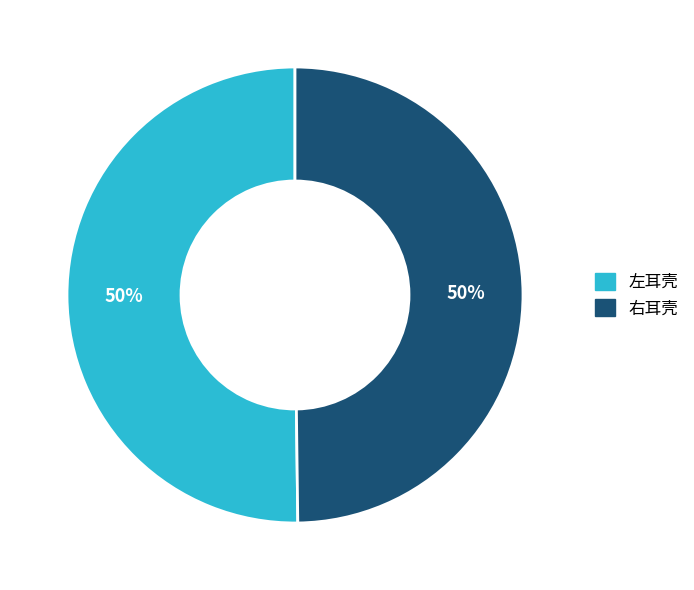

Approximately how many times larger is the value at 右耳壳 compared to 左耳壳?

1.0